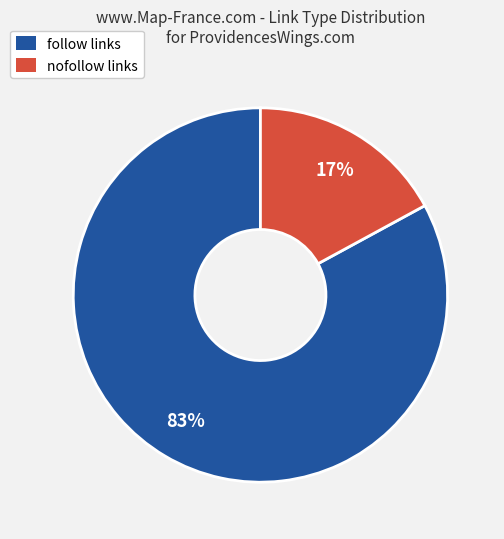

Rank the categories by value from lowest to highest.

nofollow, follow